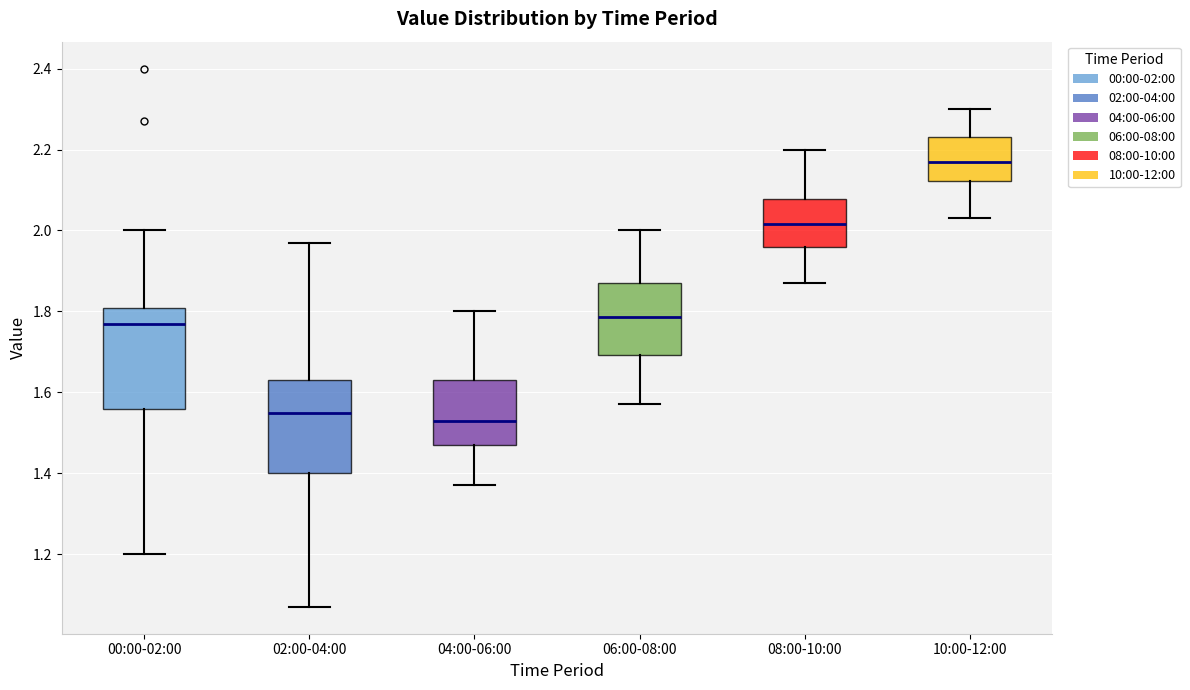

Reading left to right, transcribe this box plot: for each box, give where its median line is, the range the box spans, and where its two whiskers end, as read against the y-axis. The values are not printed on the chart, so give them approximately, as read against the axis.

00:00-02:00: median 1.78, box 1.56 to 1.80, whiskers 1.20 to 2.00
02:00-04:00: median 1.56, box 1.40 to 1.64, whiskers 1.08 to 1.98
04:00-06:00: median 1.54, box 1.48 to 1.64, whiskers 1.38 to 1.80
06:00-08:00: median 1.78, box 1.70 to 1.88, whiskers 1.58 to 2.00
08:00-10:00: median 2.02, box 1.96 to 2.08, whiskers 1.88 to 2.20
10:00-12:00: median 2.18, box 2.12 to 2.24, whiskers 2.04 to 2.30